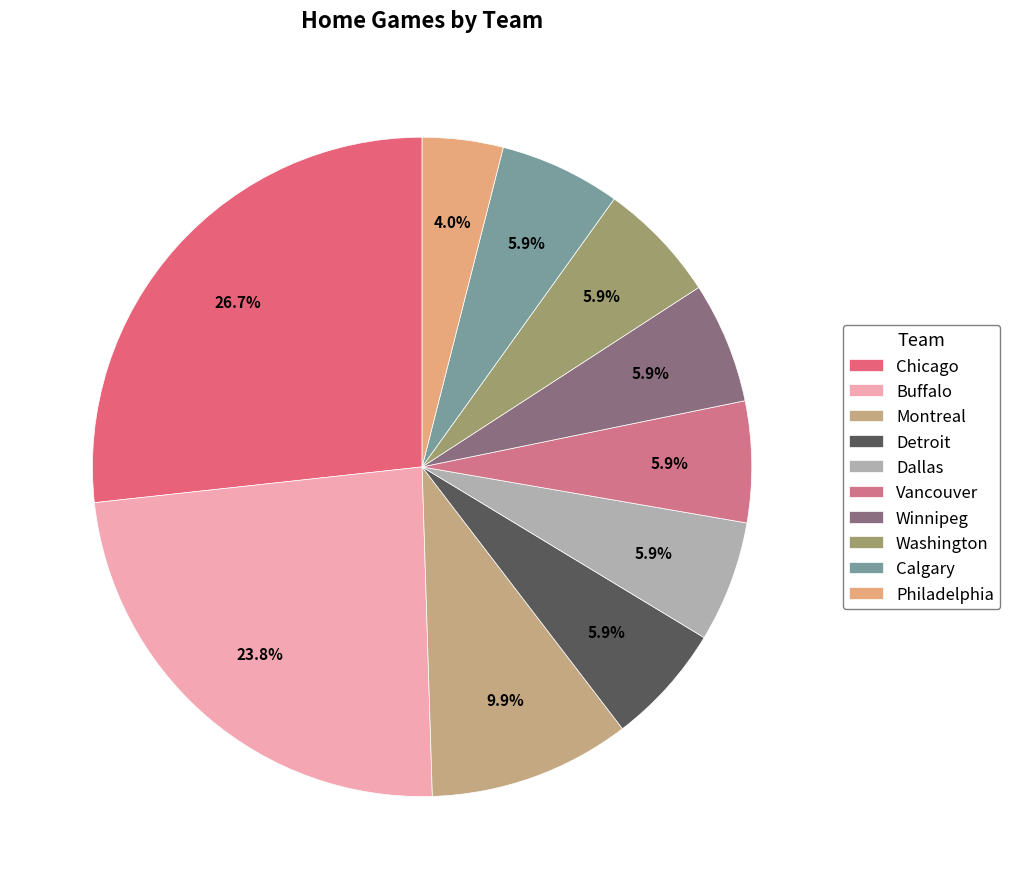

Is Vancouver the majority of the pie?

No